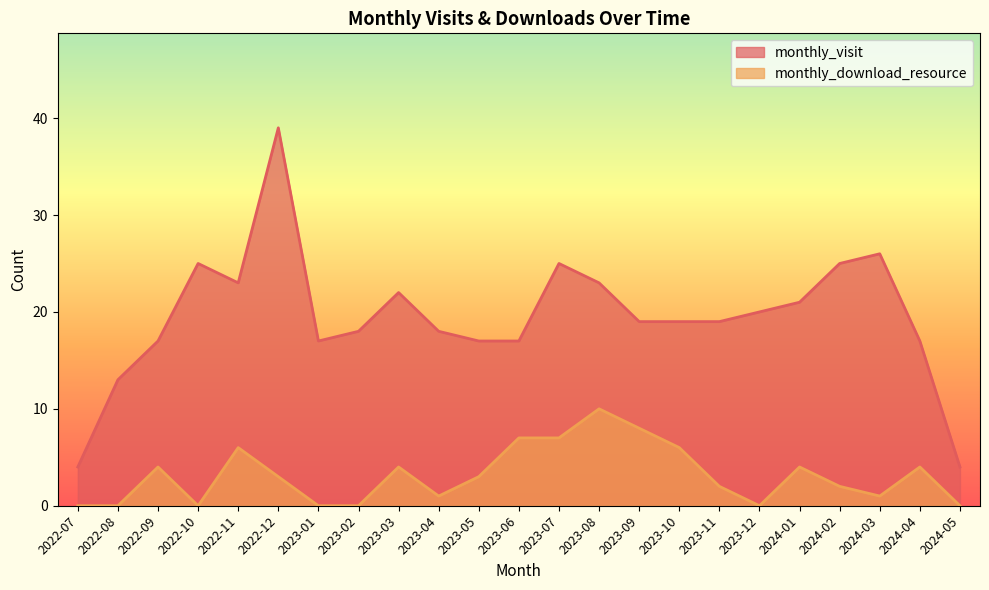

How many distinct data groups are displayed?

2